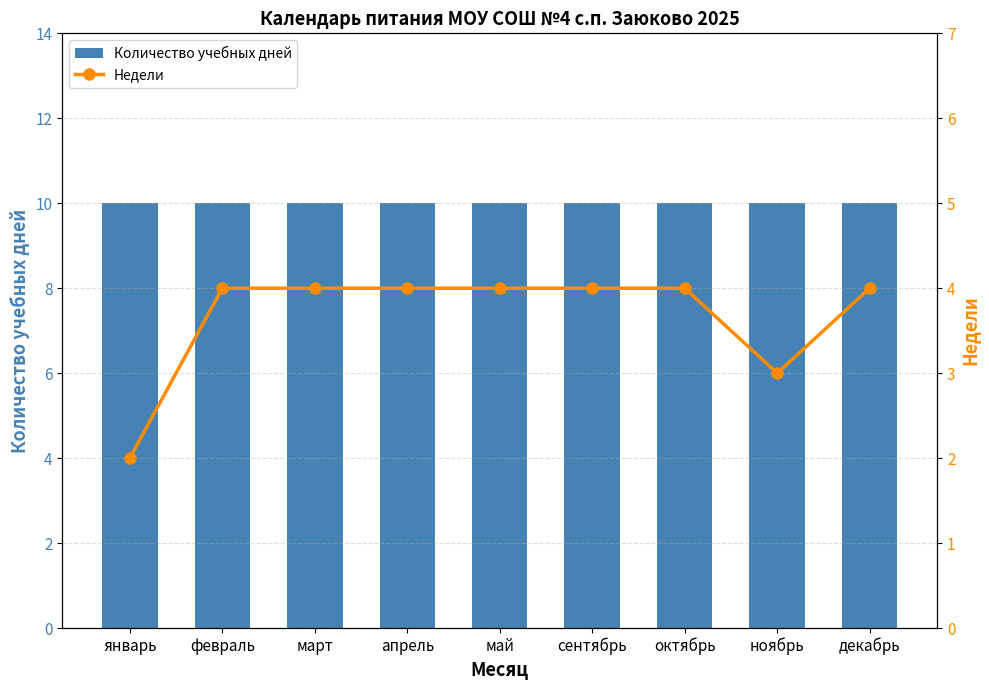

What is the average value of the Недели series?

4